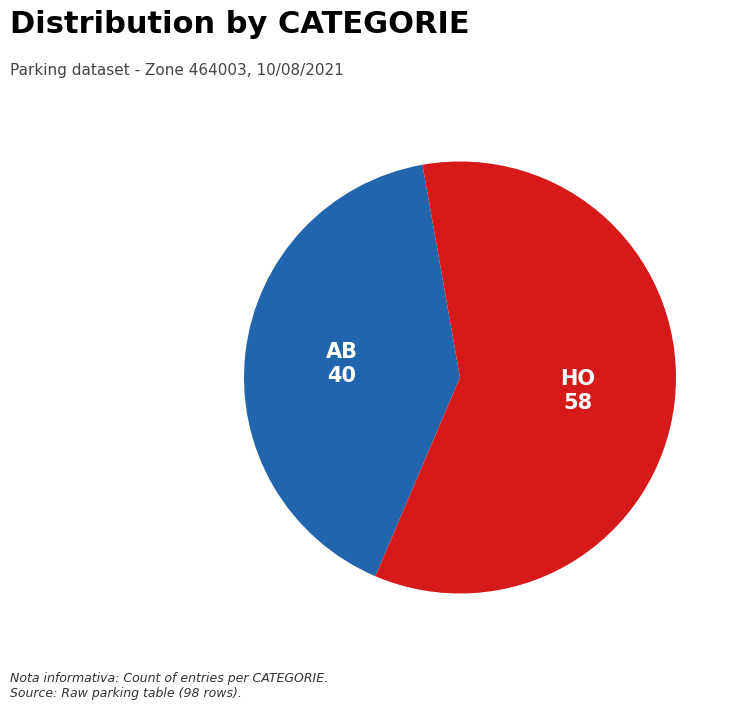

Is there a majority slice in this chart?

Yes